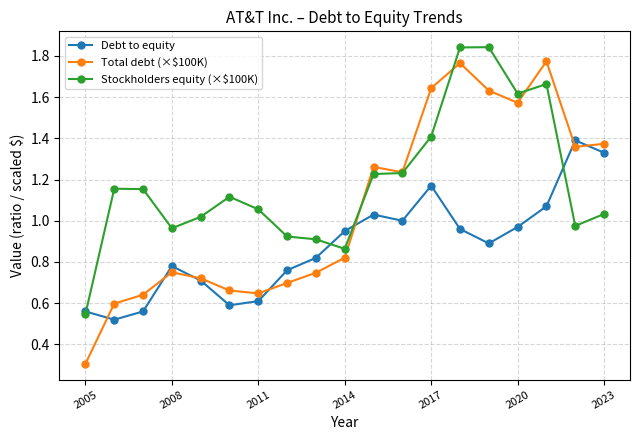

True or false: Stockholders equity (×$100K) has more than 0 interior local peaks.

True